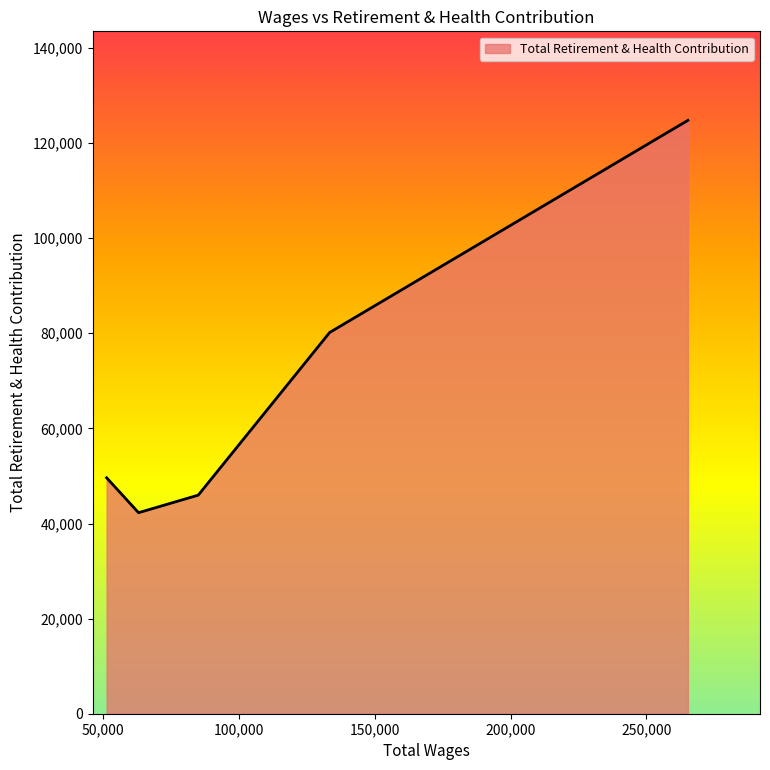

What is the maximum value shown in the chart?

124781